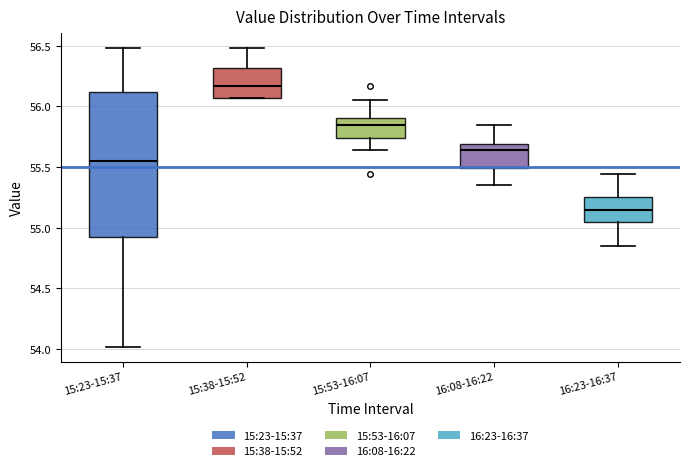

Where does the lower whisker of the box for 16:23-16:37 end on the y-axis? The values are not printed on the chart, so give them approximately, as read against the axis.

54.85